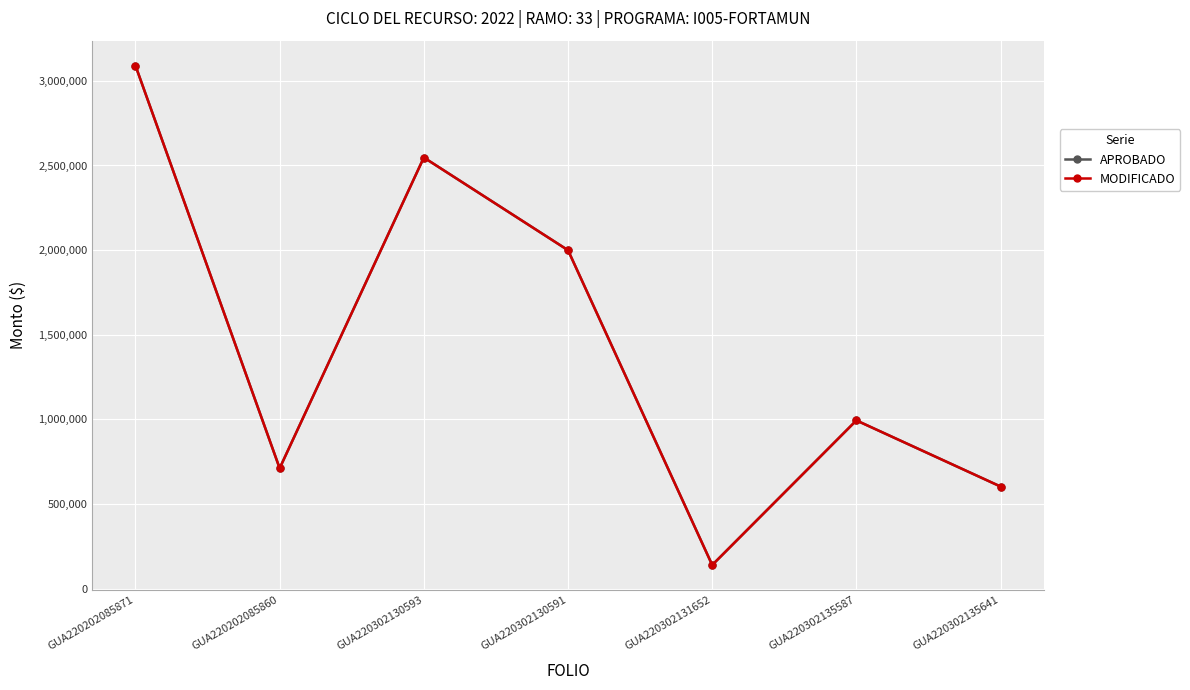

Where is APROBADO nearest to the value 1614914?

GUA220302130591